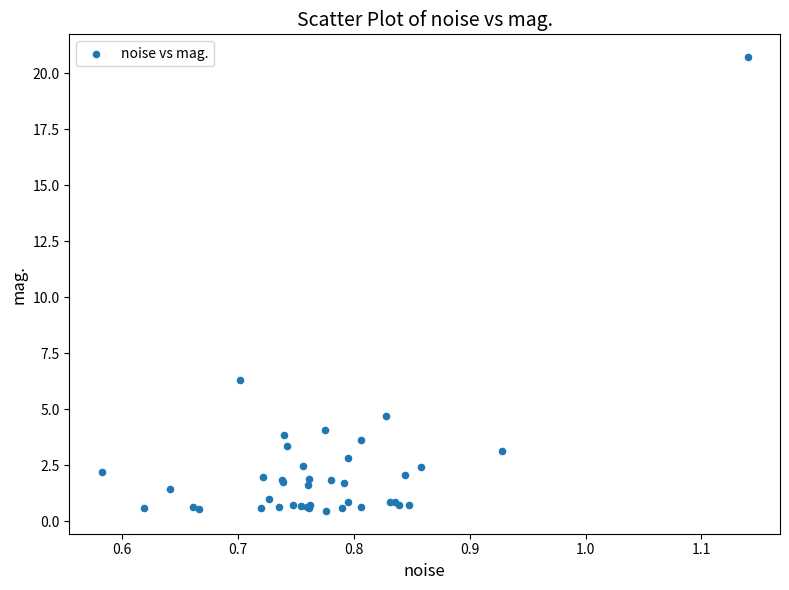

What Y value in the scatter plot is closest to 10?

6.3